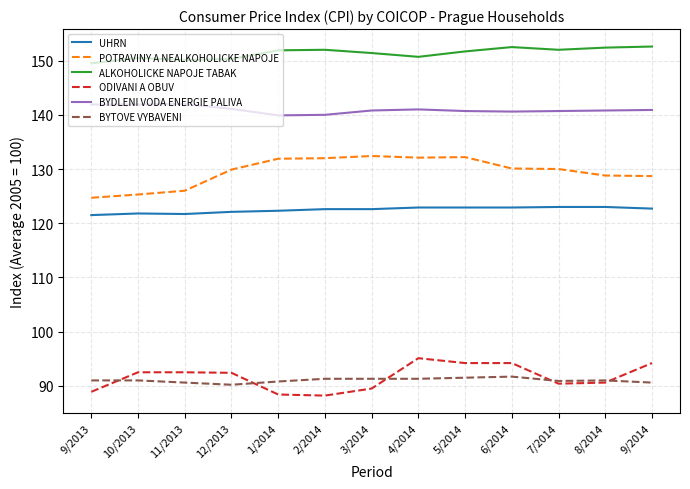

True or false: ALKOHOLICKE NAPOJE TABAK and BYDLENI VODA ENERGIE PALIVA intersect in this chart.

False